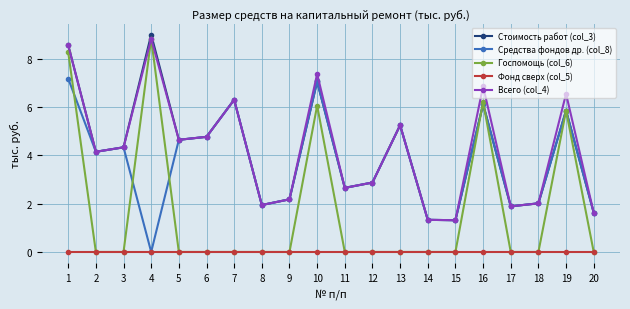

How many interior local valleys does the Всего (col_4) series have?

6